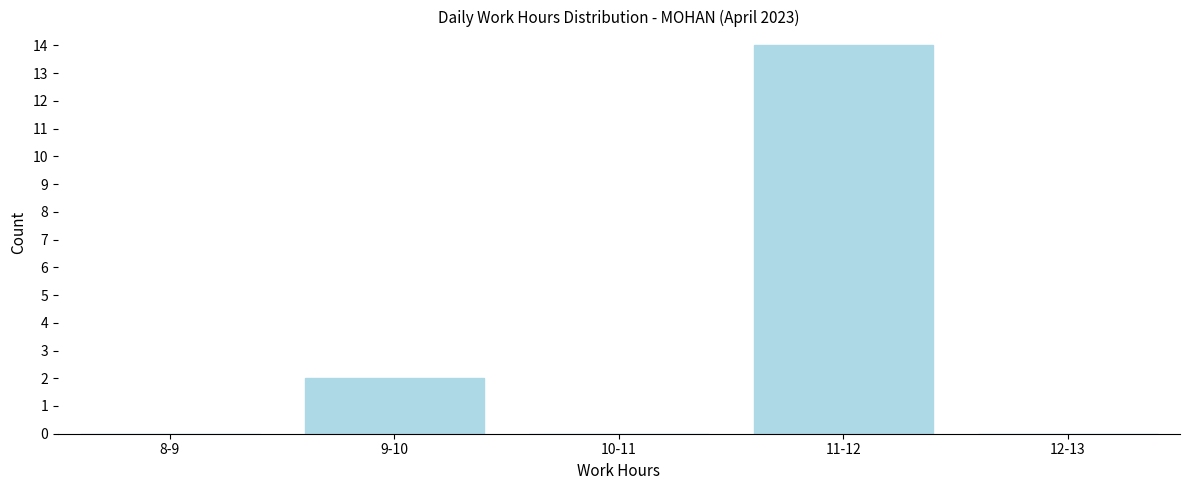

Reading left to right, what are all the values shown in this chart?

8-9=0	9-10=2	10-11=0	11-12=14	12-13=0